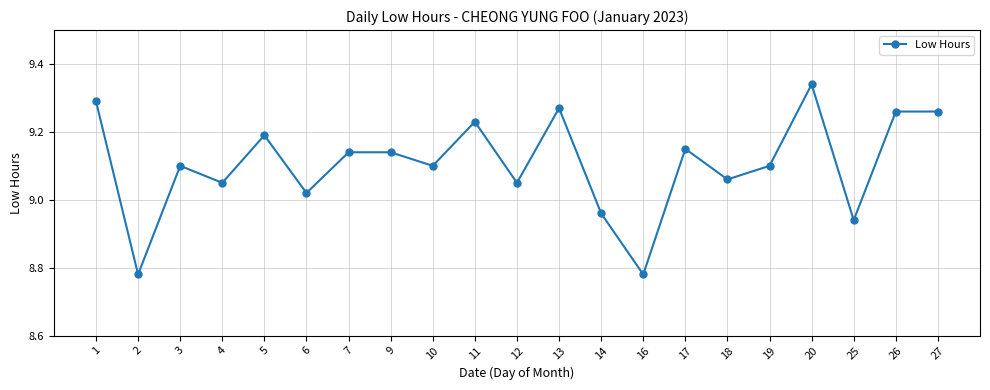

Where does the data first go above 9?

1